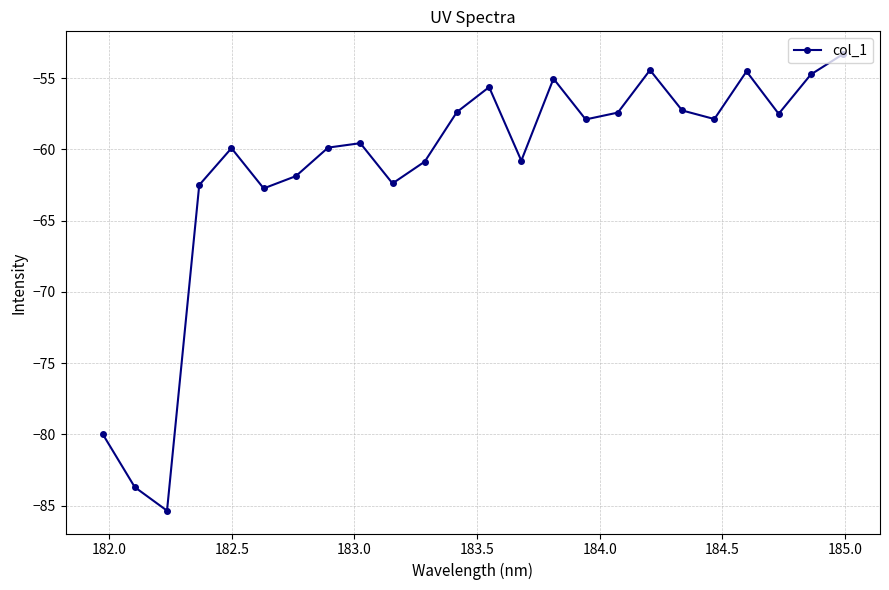

What is the value of the 23rd point from the left?

-54.8